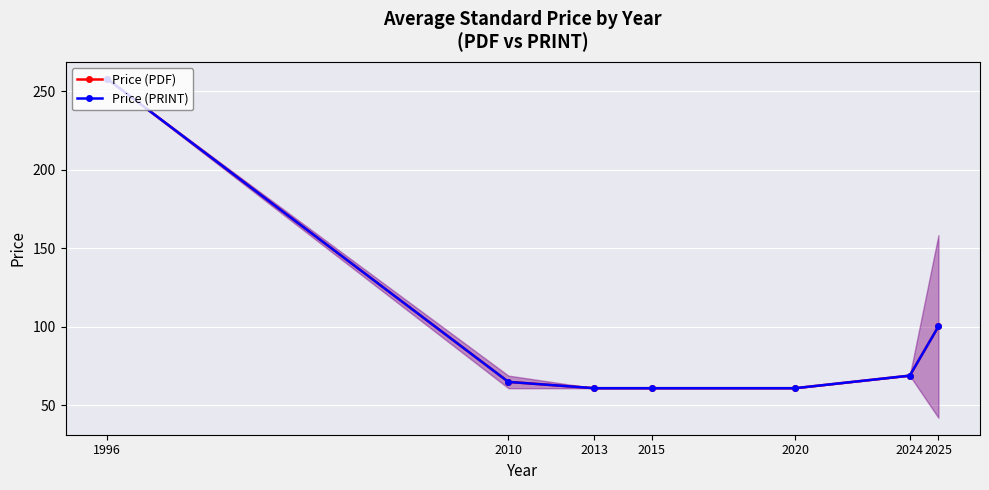

Reading right to left, transcribe all the data shown in this chart.

Price (PDF): 100.3	69.0	61.0	61.0	61.0	65.0	258.0
Price (PRINT): 100.3	69.0	61.0	61.0	61.0	65.0	258.0